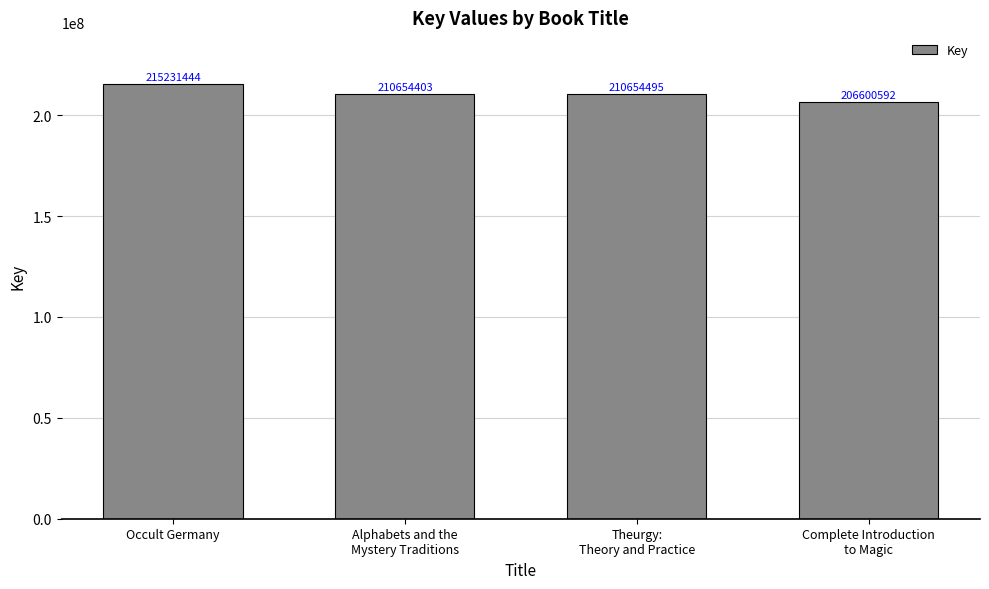

Rank the categories by value from highest to lowest.

Occult Germany, Theurgy:
Theory and Practice, Alphabets and the
Mystery Traditions, Complete Introduction
to Magic